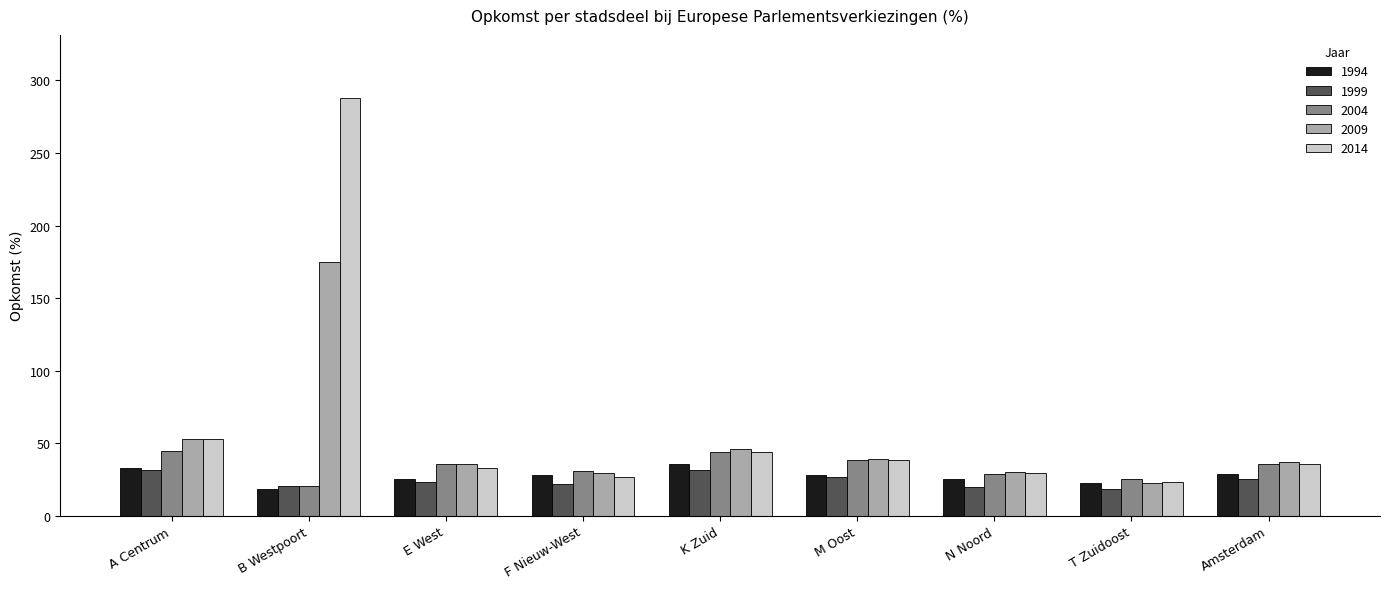

The value of 1999 at K Zuid is 31.6. True or false?

True